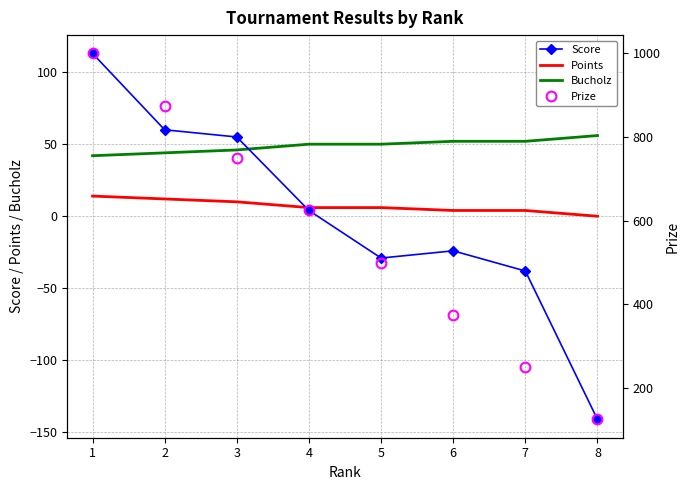

True or false: Prize and Score intersect in this chart.

False